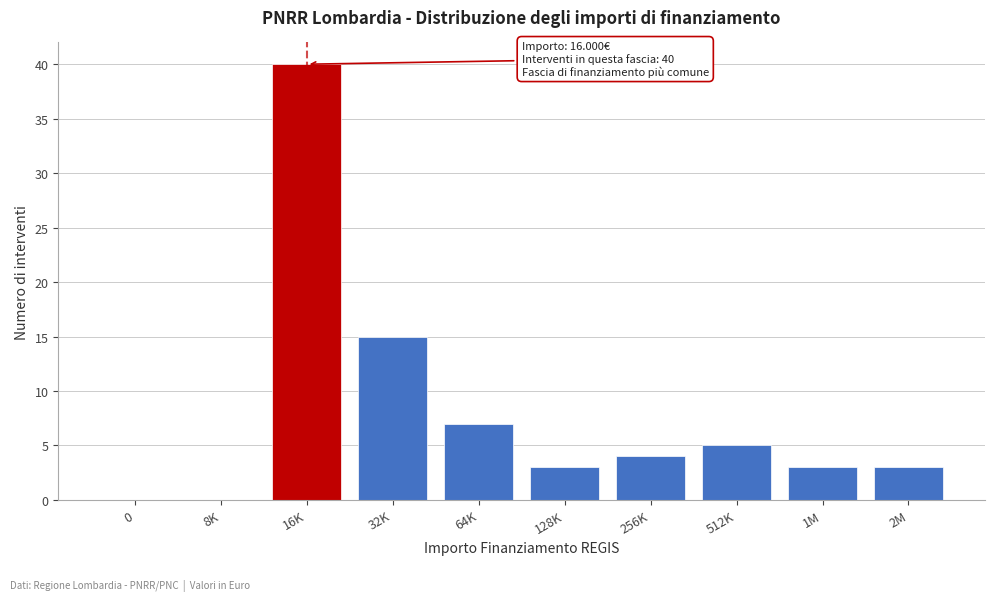

Reading left to right, extract all data points from this chart.

0=0	8K=0	16K=40	32K=15	64K=7	128K=3	256K=4	512K=5	1M=3	2M=3